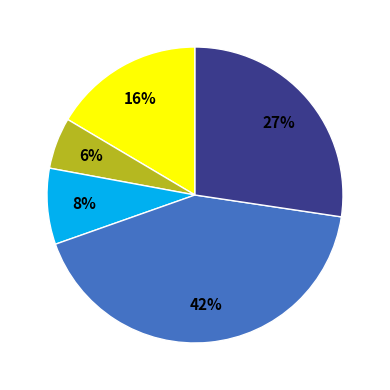

To the nearest percent, what is the average slice percentage?

20%